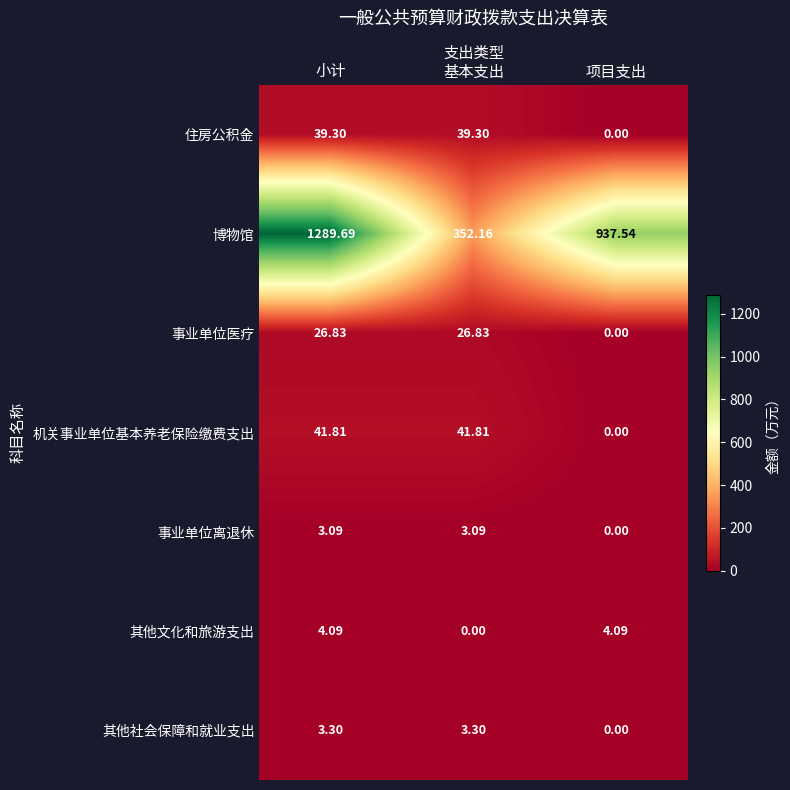

How many distinct data groups are displayed?

7